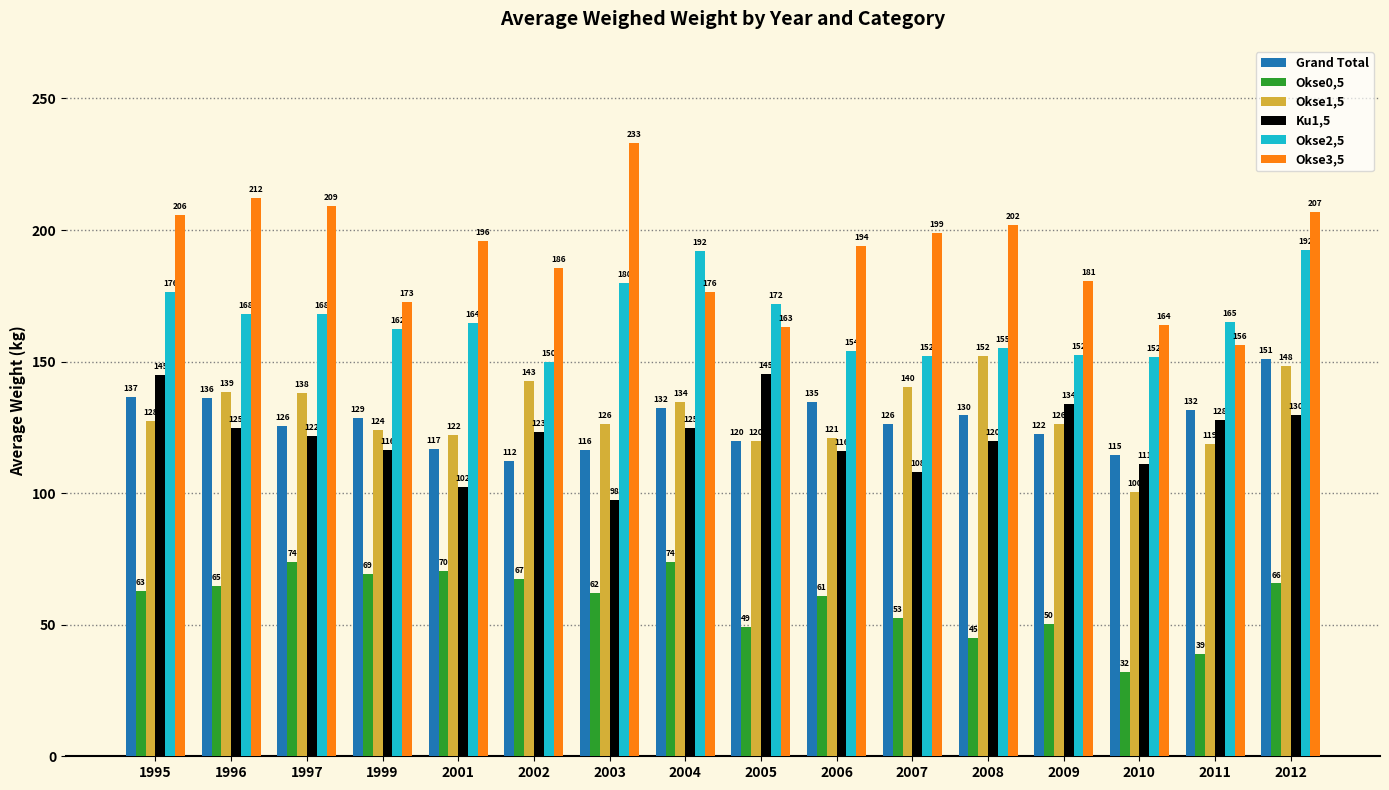

What is the value of the Okse1,5 bar at the 6th from the left?

142.7